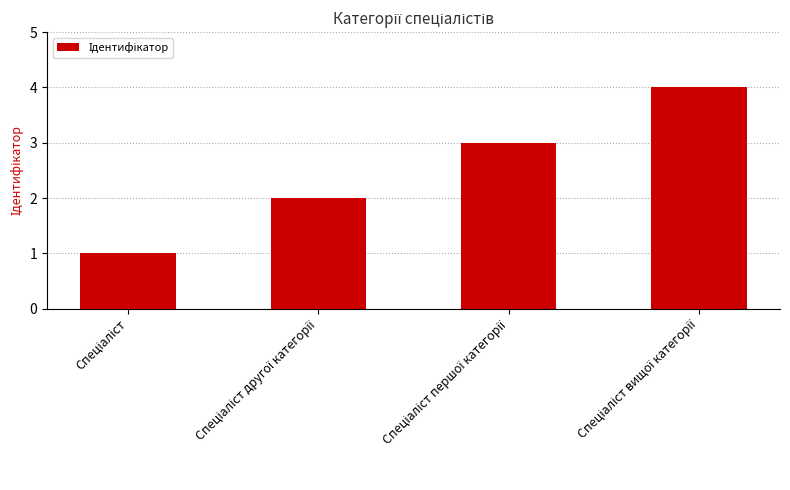

How many values are below 3?

2